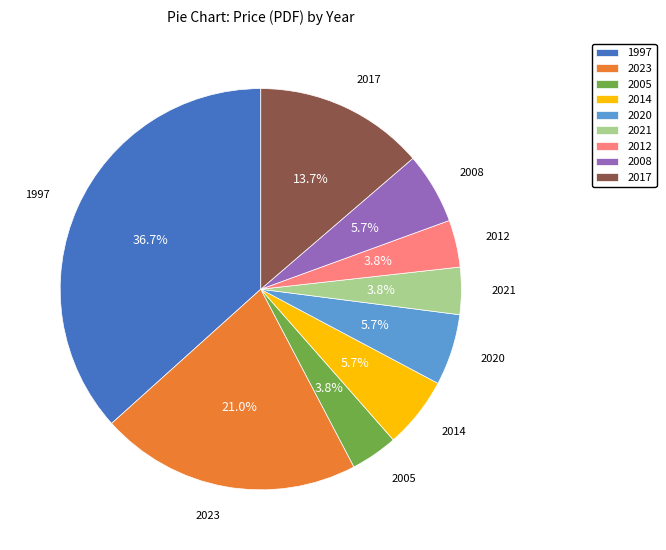

What is the total percentage of 2008 and 2005?

9.5%